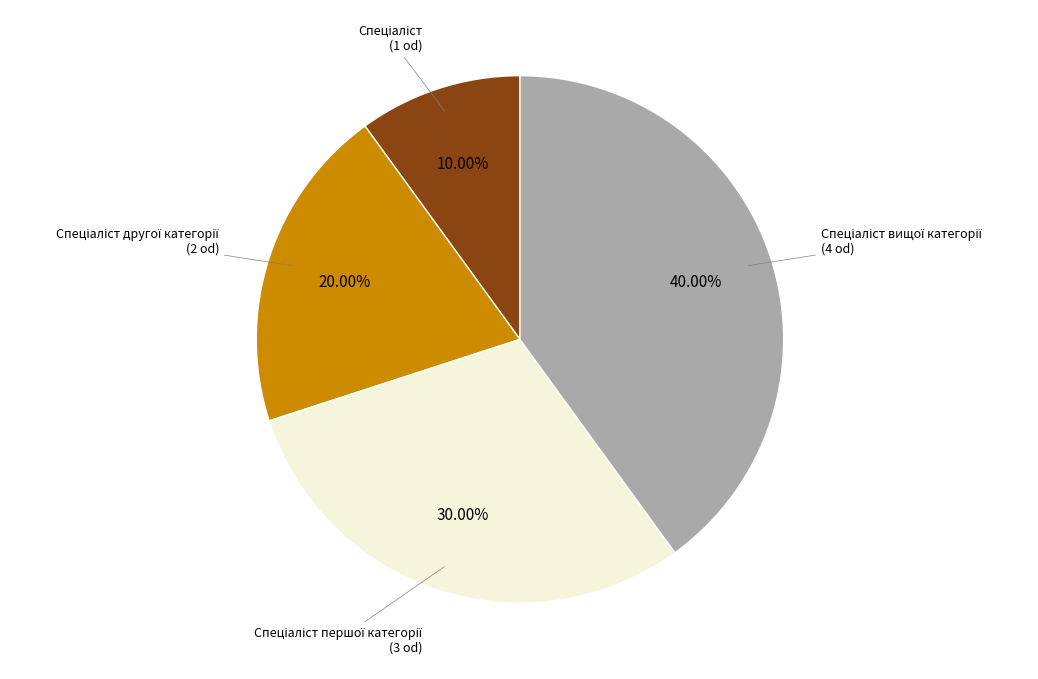

Does any single category account for the majority?

No